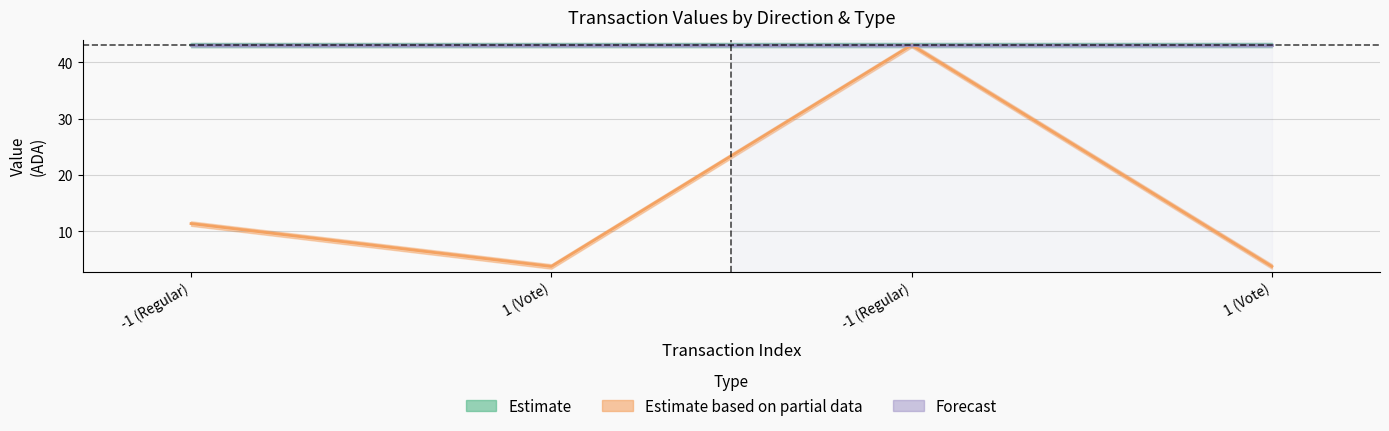

How many values in the io_index series are below 11?

2